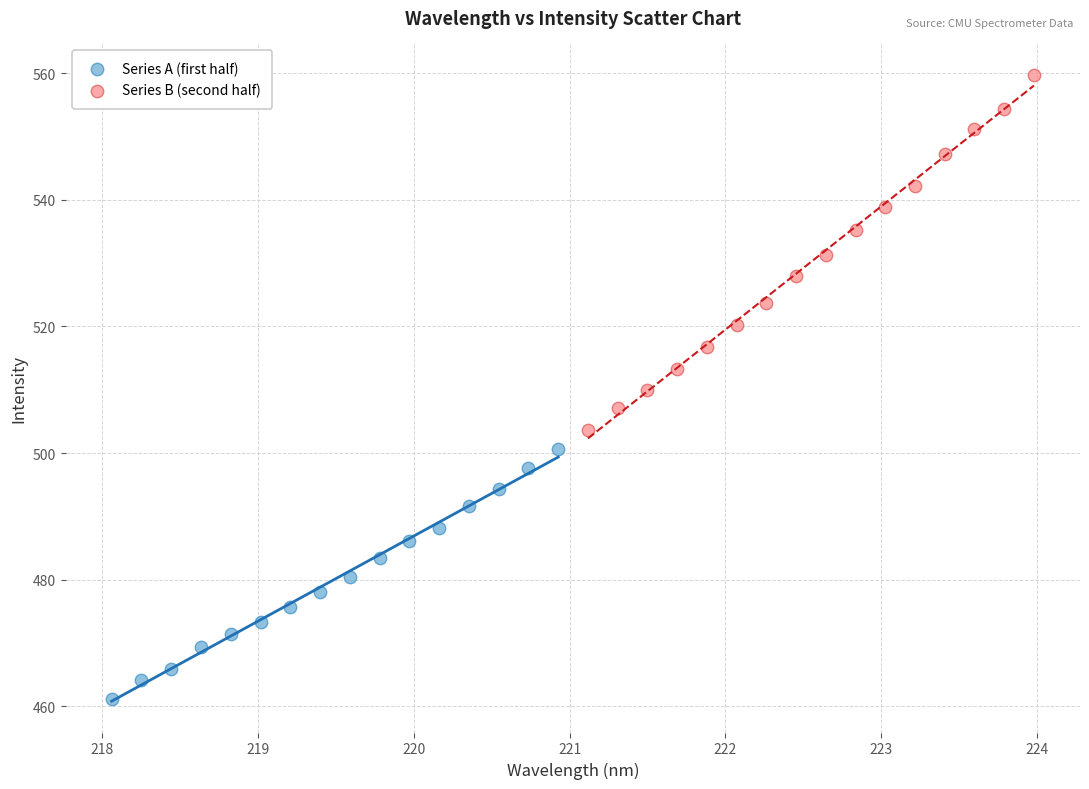

Which series has the widest spread of Y values?

Series B (second half)